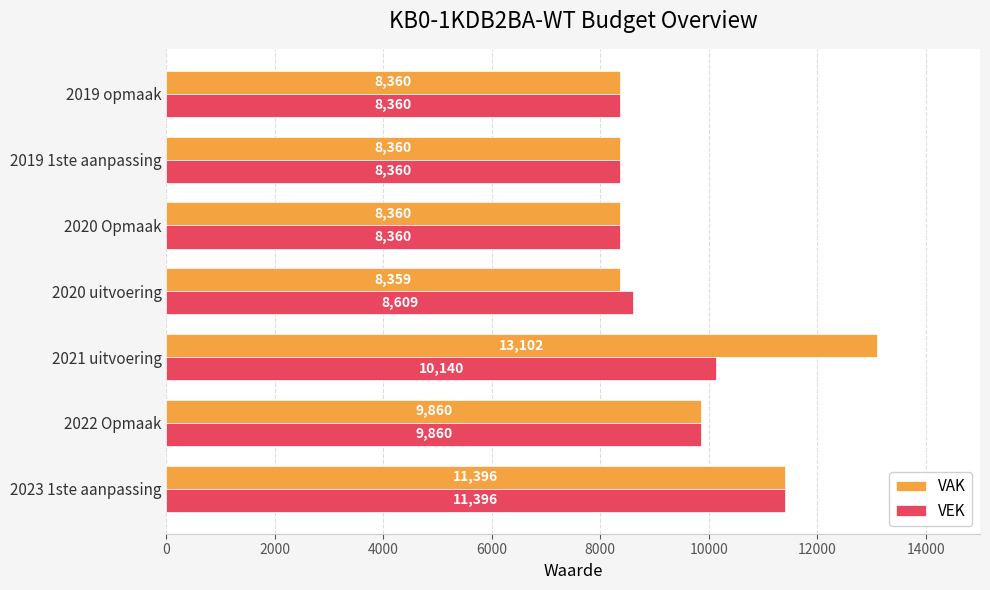

Rank the series by their average value, from highest to lowest.

VAK, VEK